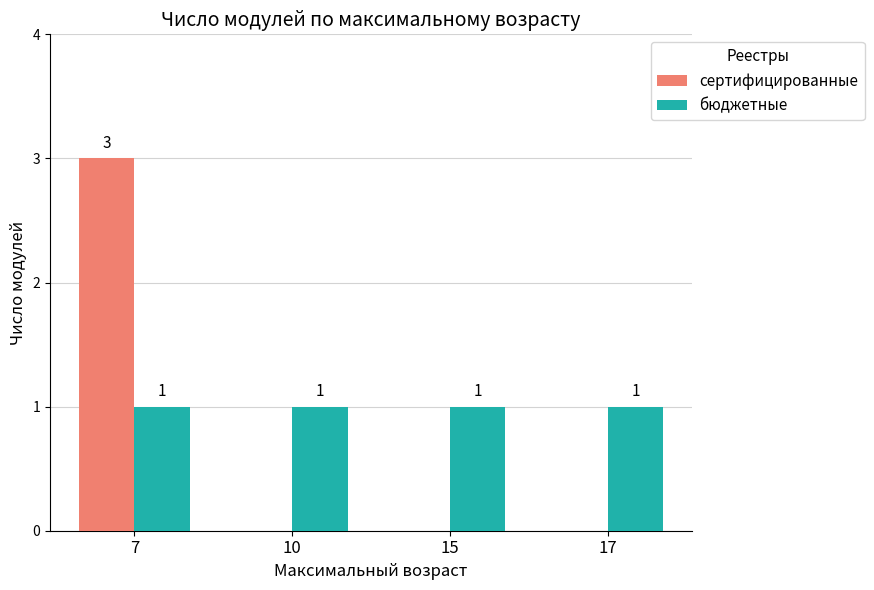

Which category has the highest value across all series?

7